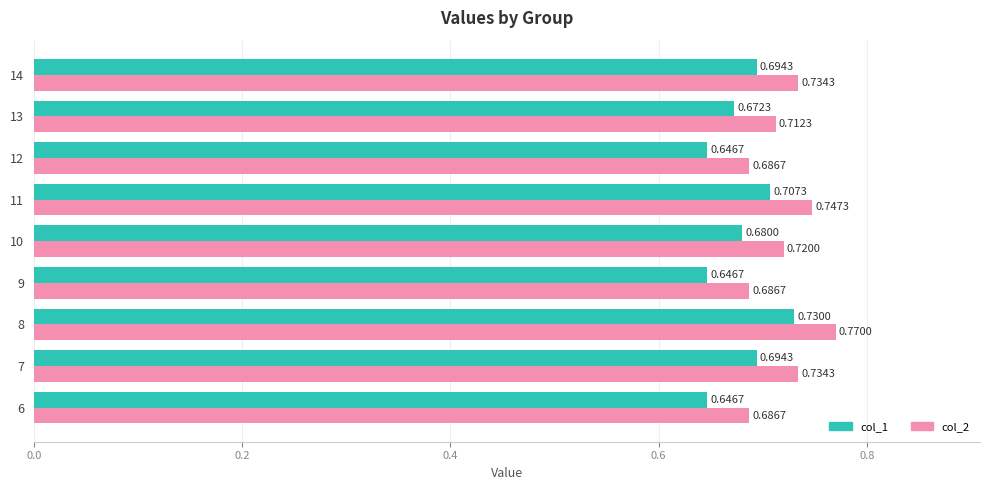

Count the number of data series in this chart.

2